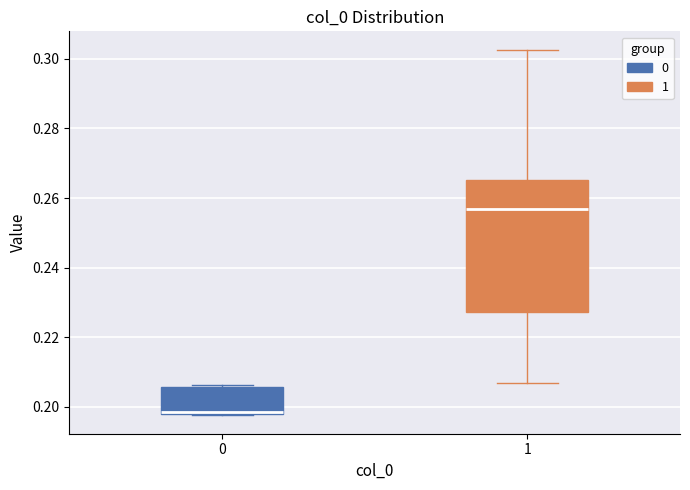

Which box has the highest median line?

1